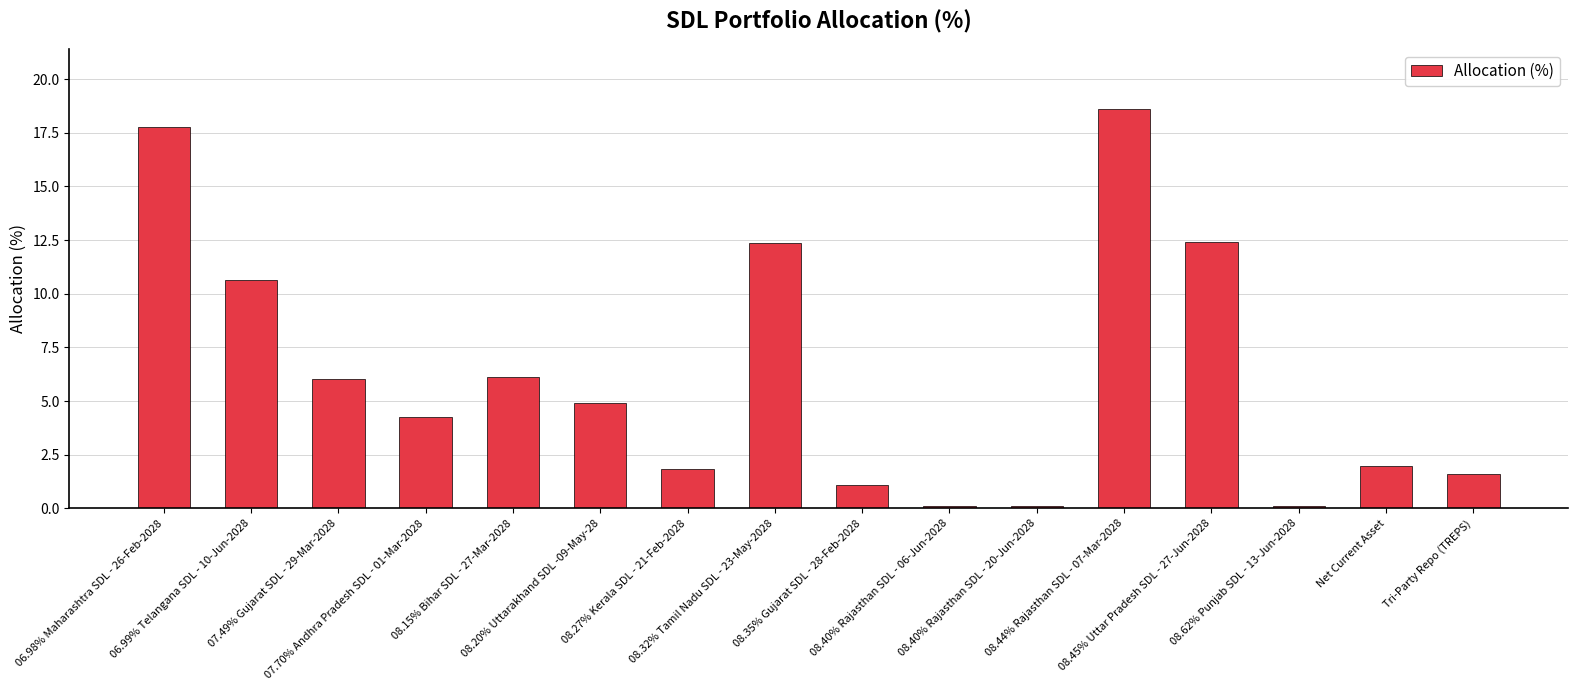

Reading right to left, transcribe all the data shown in this chart.

1.6	2.0	0.1	12.4	18.6	0.1	0.1	1.1	12.4	1.8	4.9	6.1	4.2	6.0	10.6	17.7